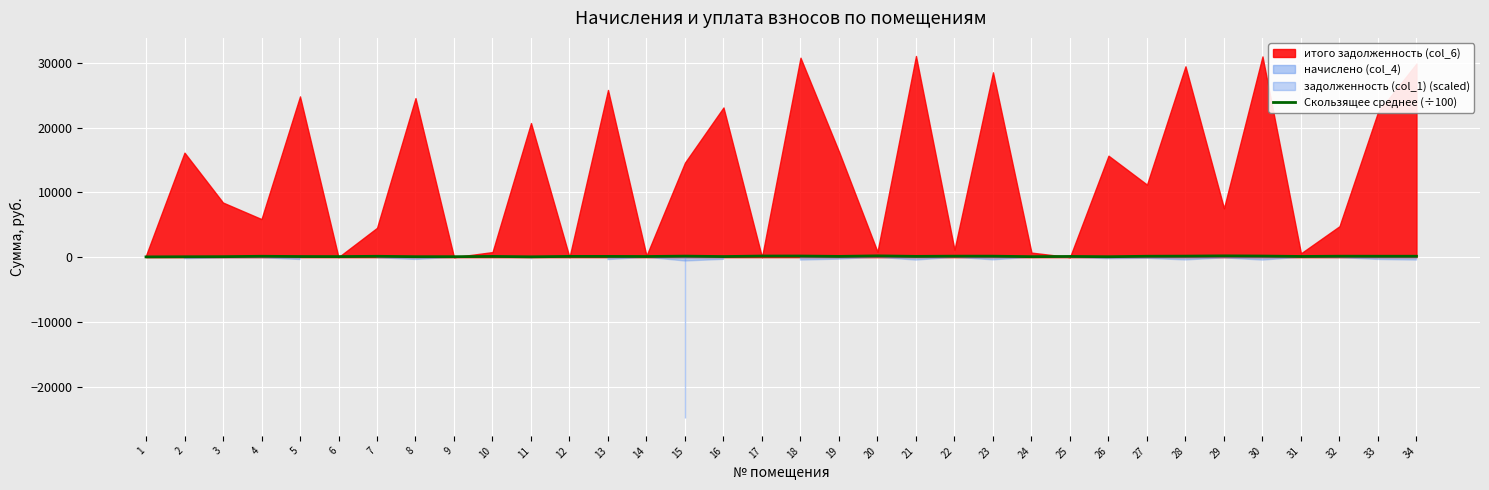

What is the difference between the maximum and minimum values?

157.3